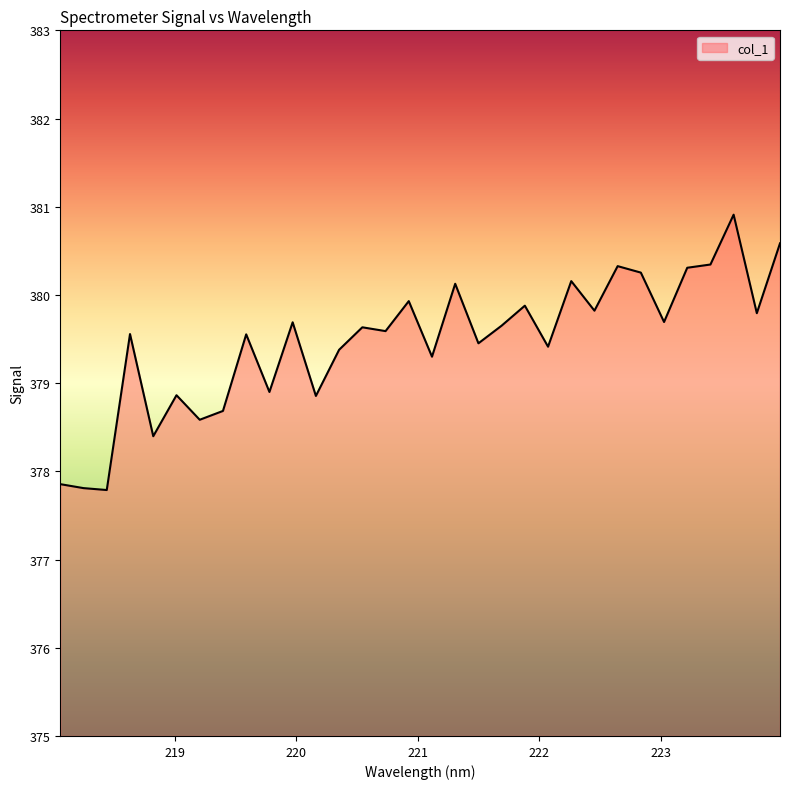

What is the maximum value shown in the chart?

380.9